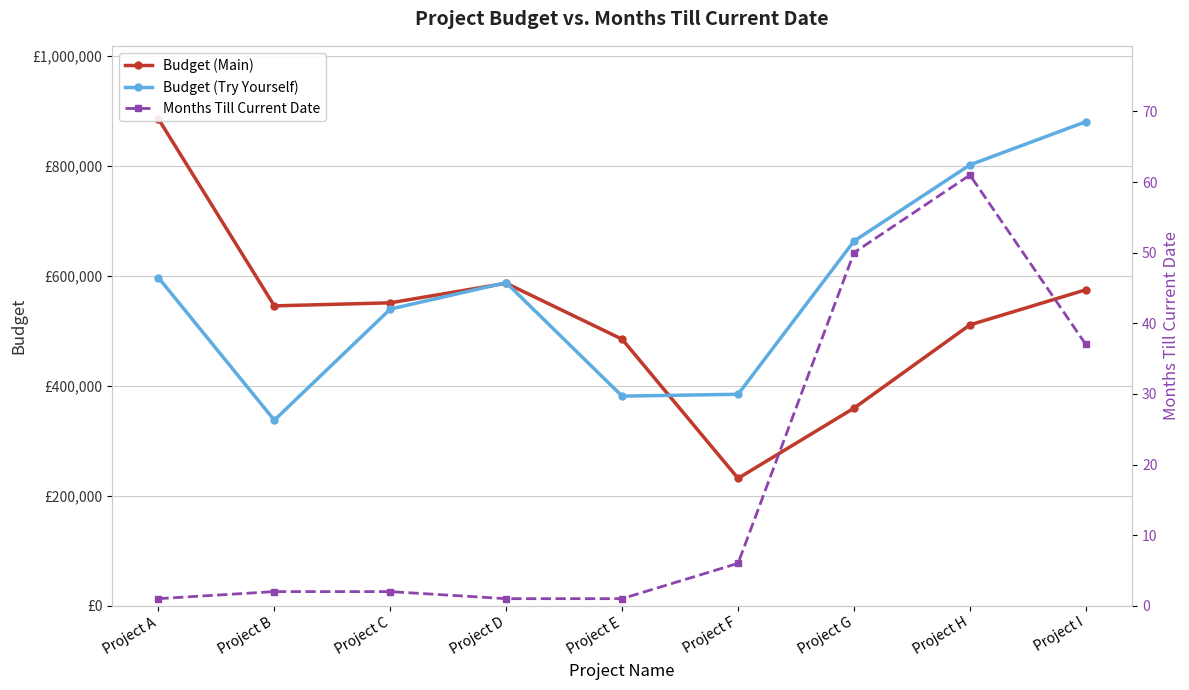

True or false: Months Till Current Date has more than 1 interior local peaks.

False